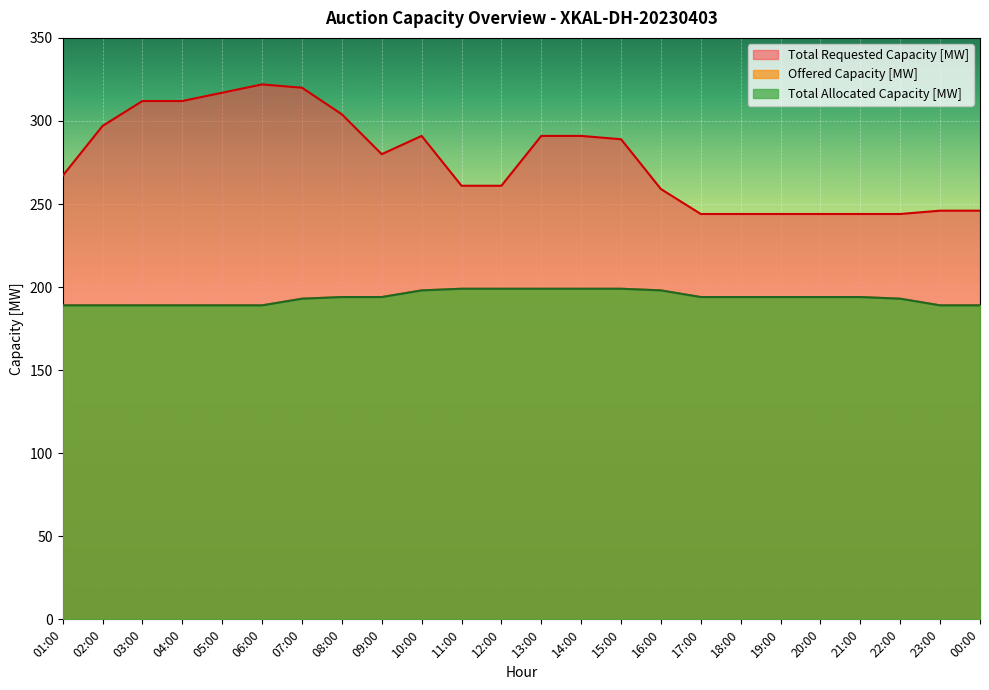

Is the value of Total Requested Capacity [MW] at 13:00 greater than the value of Offered Capacity [MW] at 12:00?

Yes